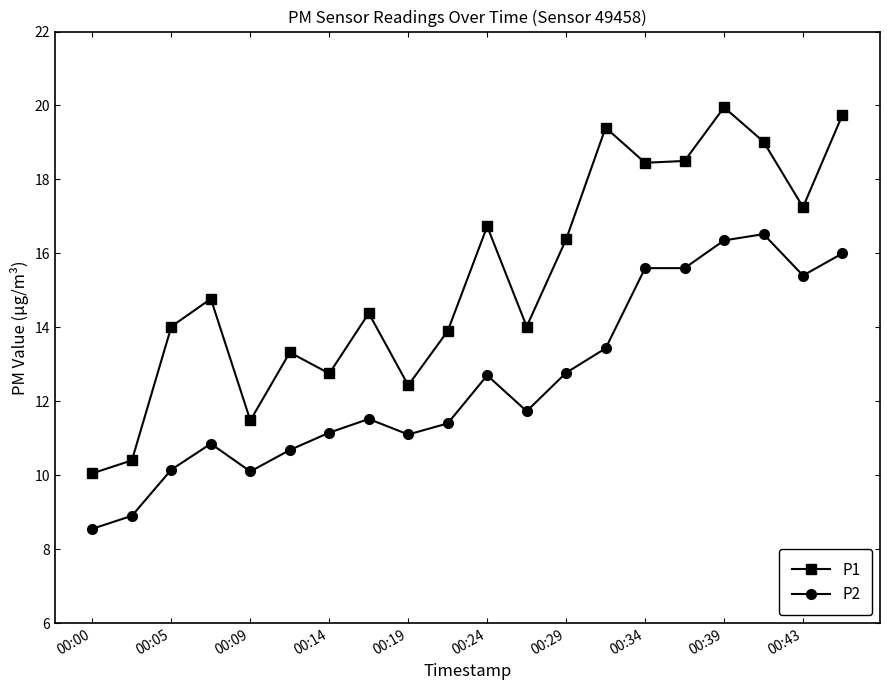

Does the chart have visible grid lines?

No